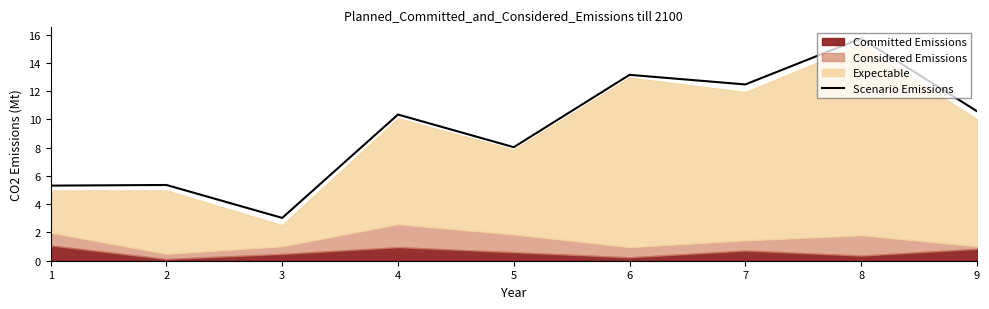

What is the difference between the values at 9 and 1?

5.3